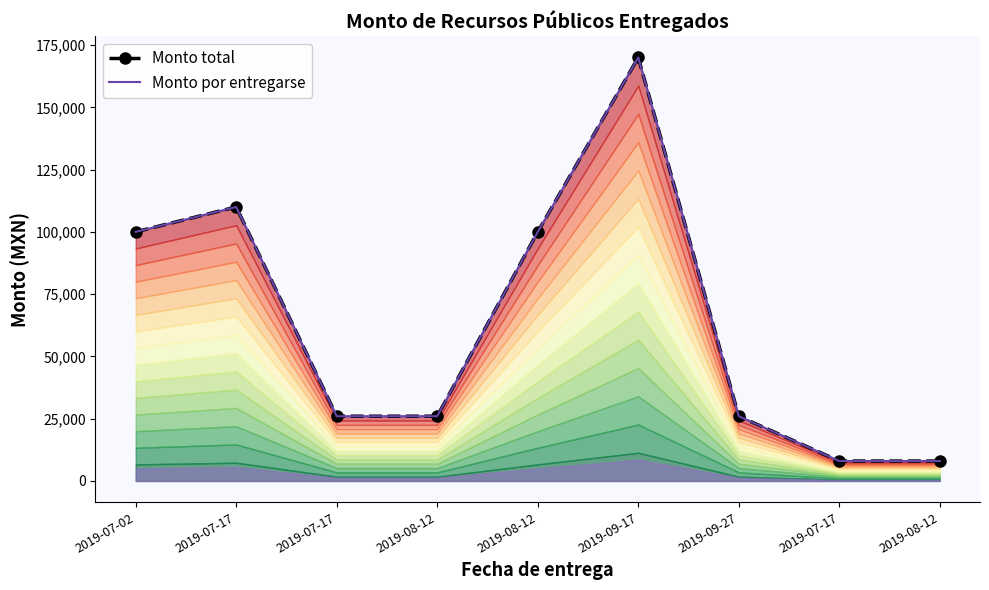

What is the approximate value of Monto total at 2019-07-17, to the nearest 100?

110000